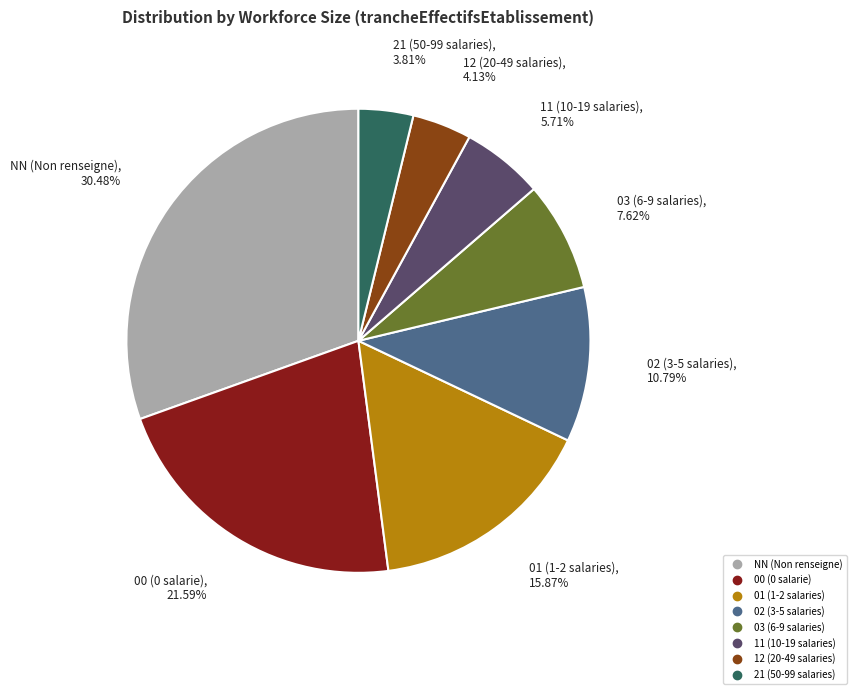

To the nearest percent, what is the combined percentage of NN and 12?

35%